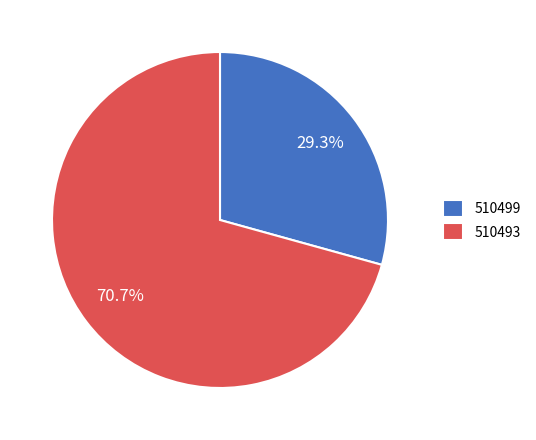

To the nearest percent, what is the average slice percentage?

50%